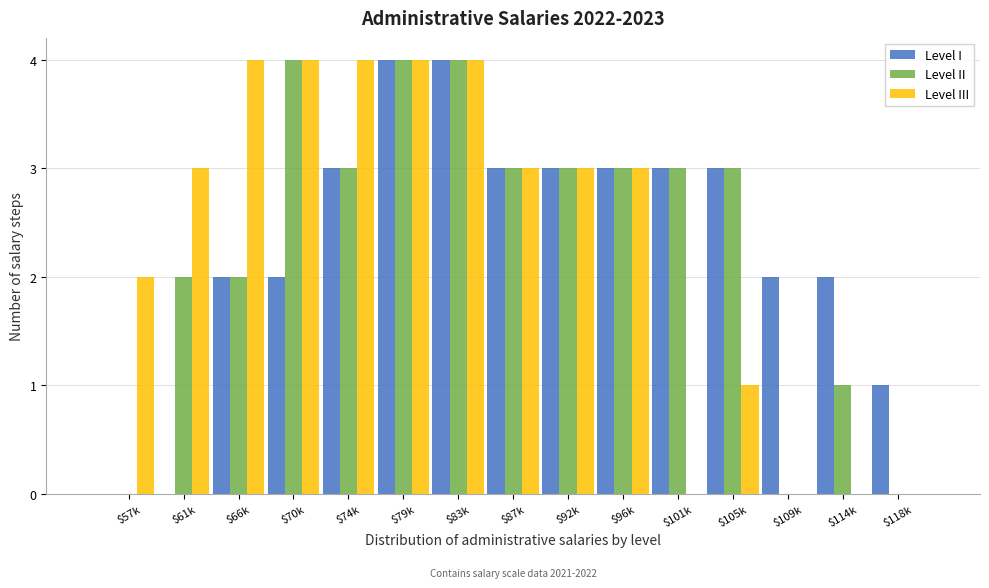

What is the highest value of the Level II series?

4